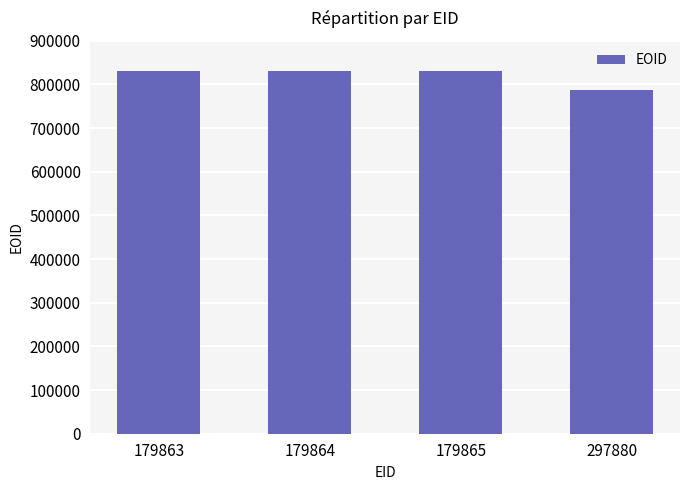

Between 297880 and 179863, which is larger?

179863